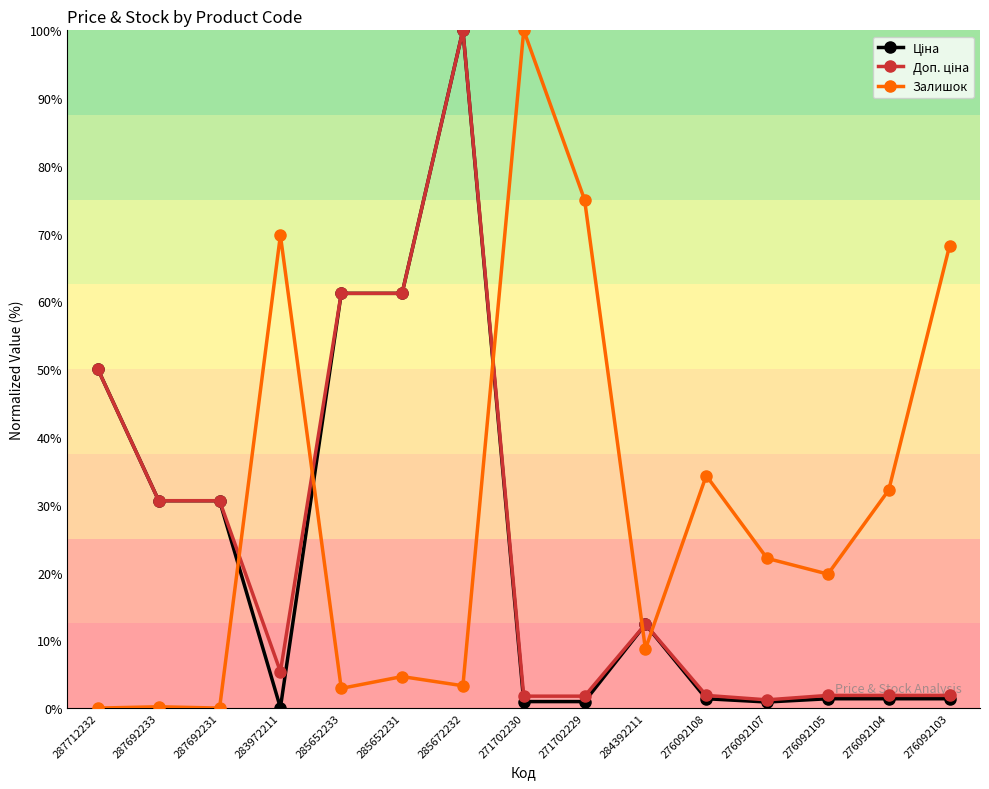

What is the label of the 14th point from the right?

287692233